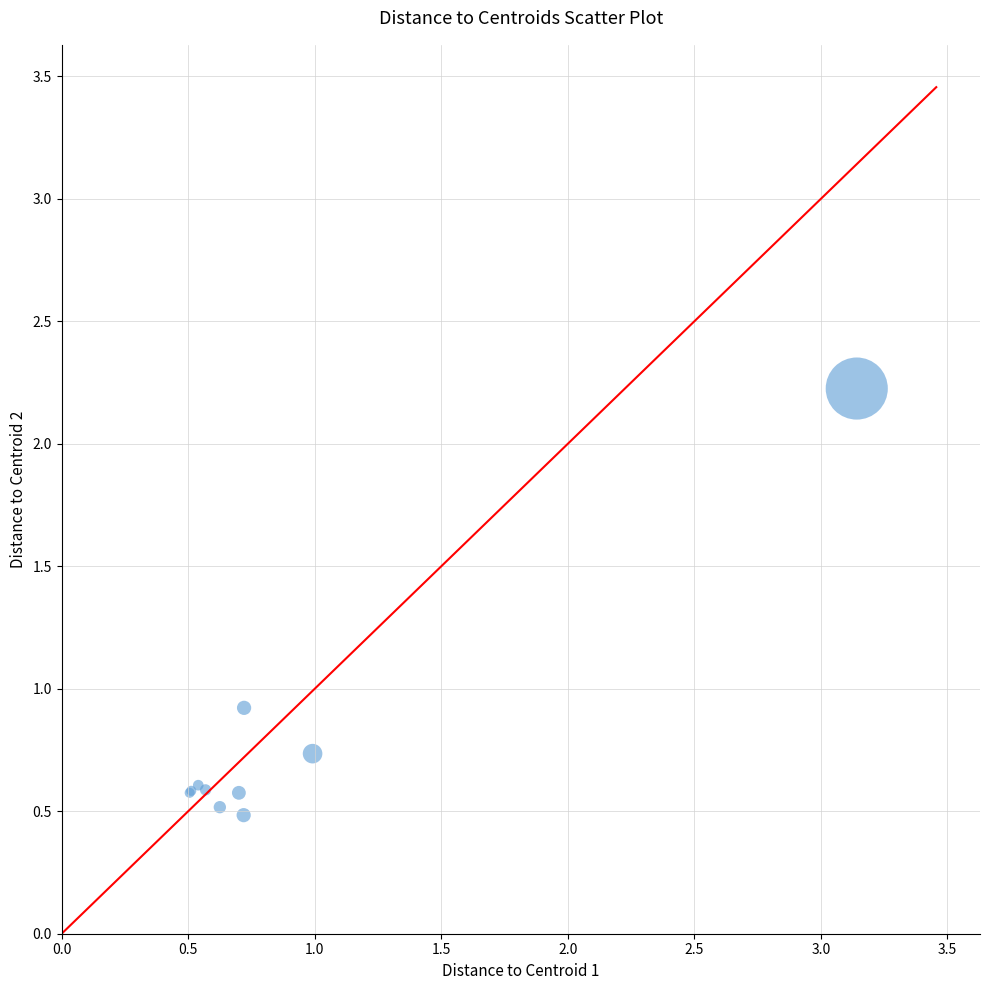

What Y value in the scatter plot is closest to 1?

0.9